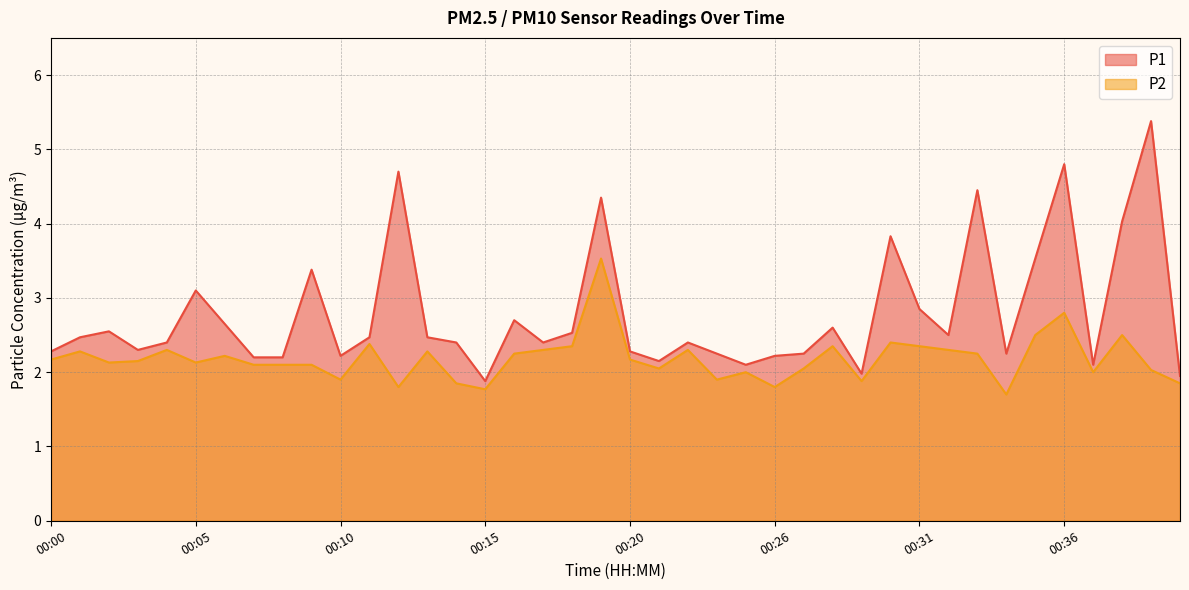

Does the chart have visible grid lines?

Yes